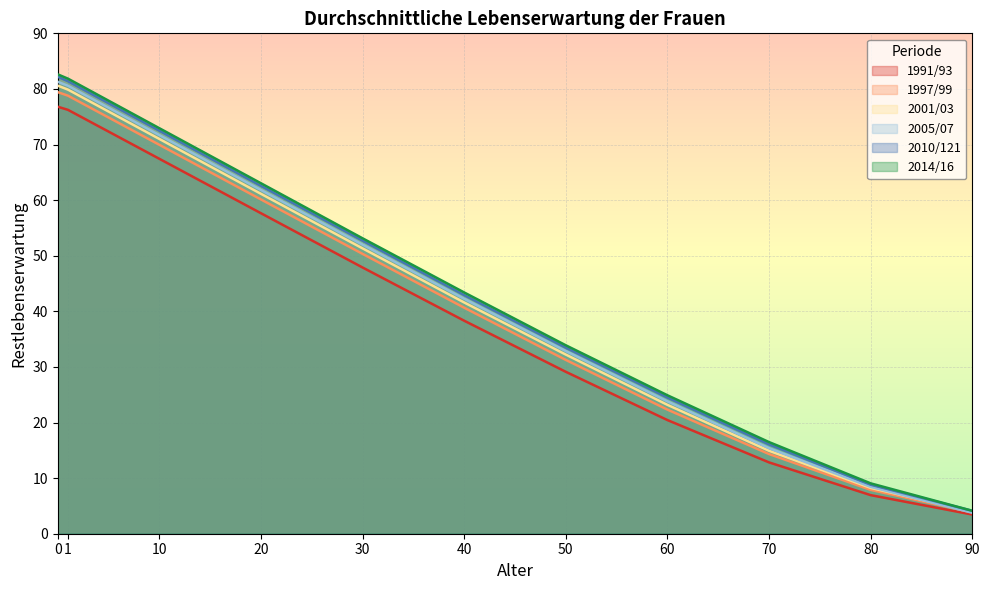

What are all the series names shown in the legend?

1991/93, 1997/99, 2001/03, 2005/07, 2010/121, 2014/16